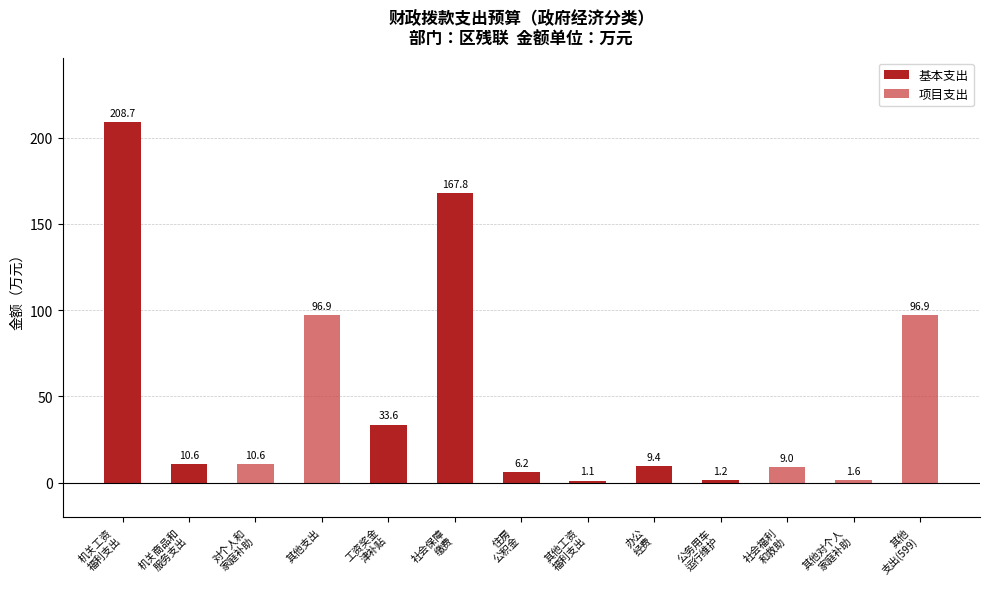

What is the sum of all 基本支出 values?

438.6